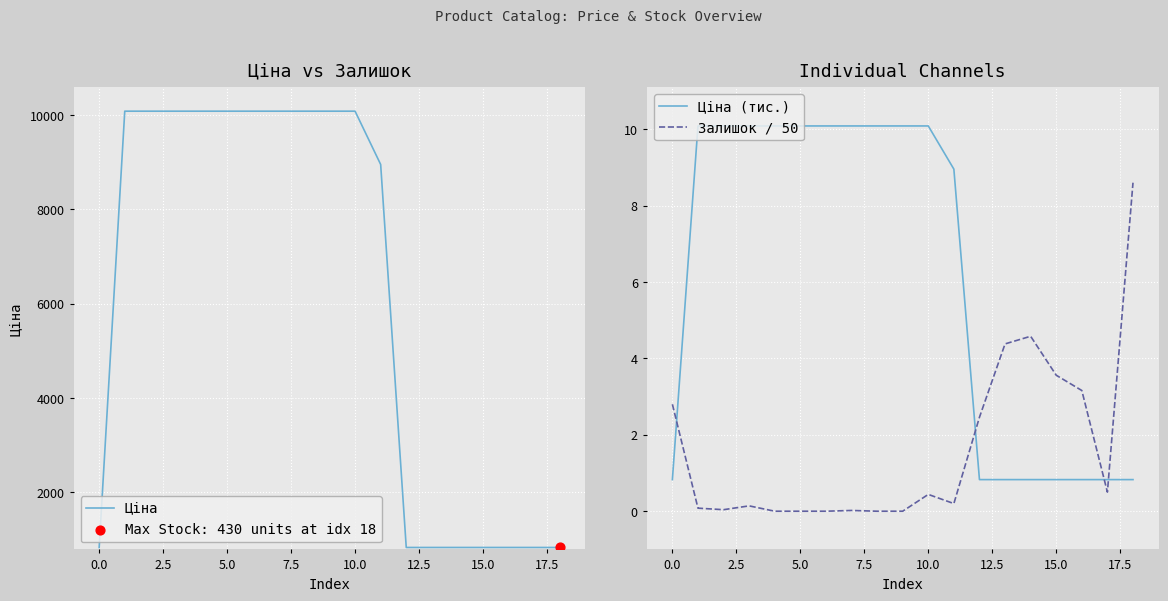

What are all the series names shown in the legend?

Ціна, Ціна (тис.), Залишок / 50